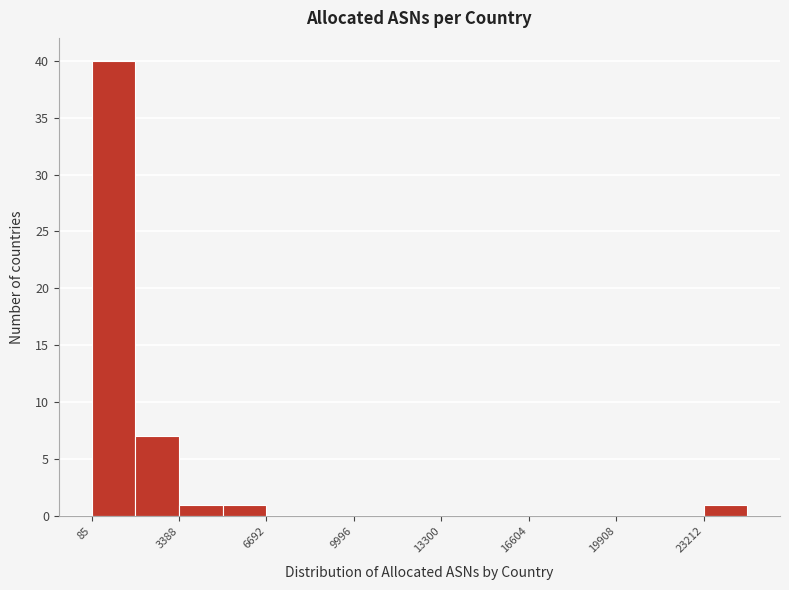

Read against the x-axis, roughly where is the centre of the tallest bar?

1000